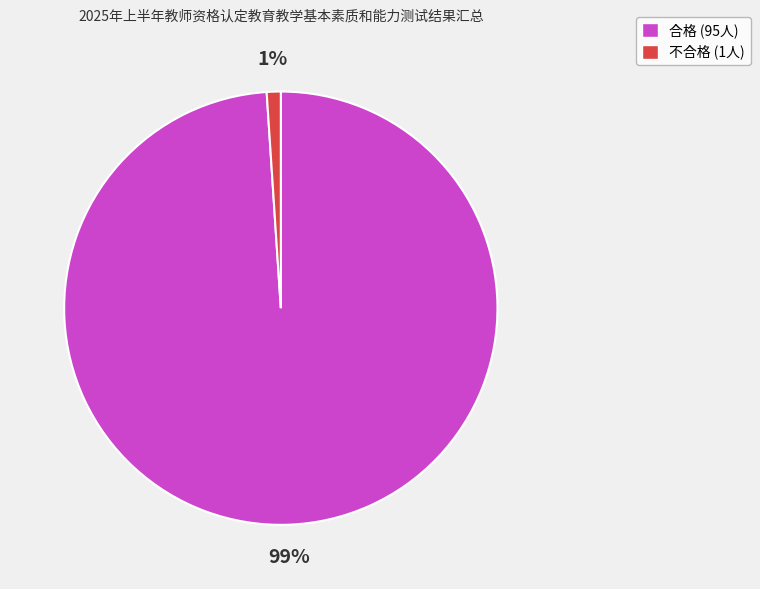

Which slice is the largest?

合格